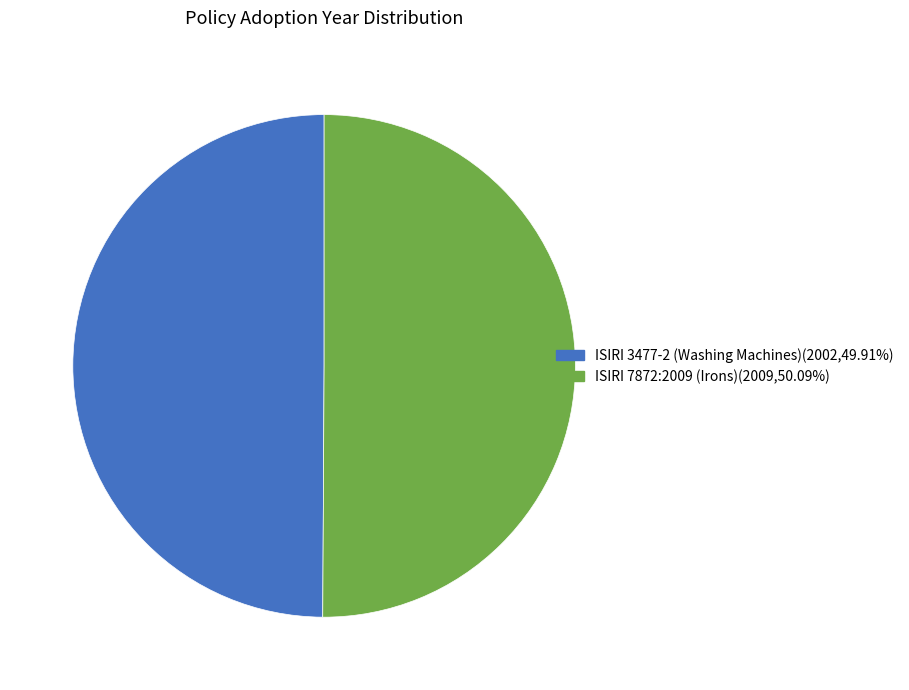

Approximately how many times larger is the value at ISIRI 7872:2009 (Irons) compared to ISIRI 3477-2 (Washing Machines)?

1.0